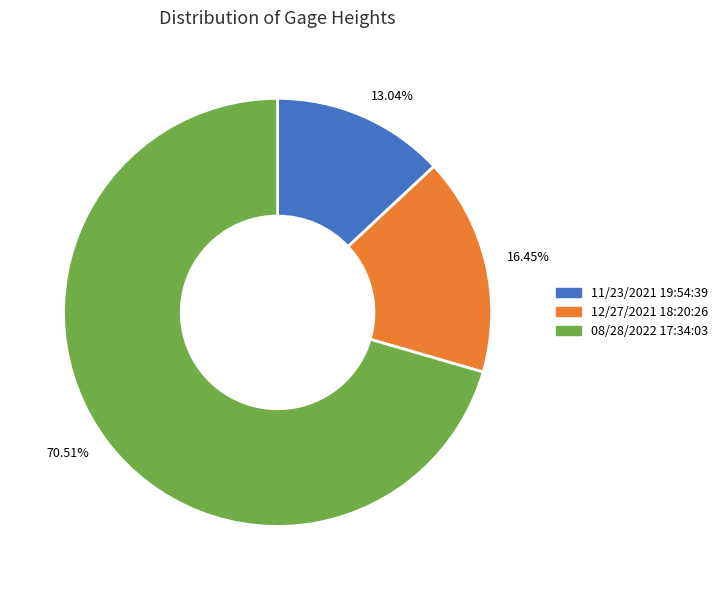

What percentage is the 08/28/2022 17:34:03 slice, to the nearest percent?

71%